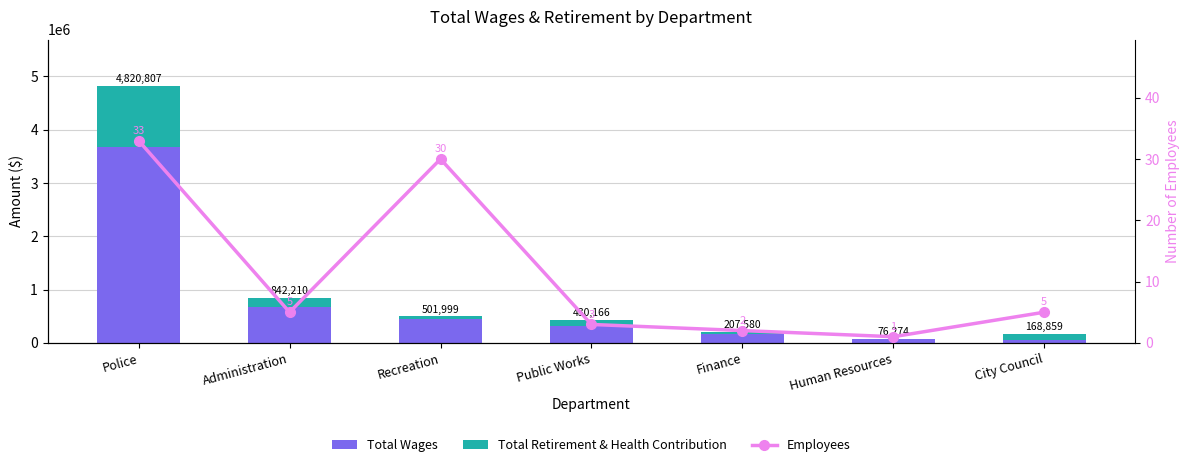

What is the sum of all Total Wages values?

5383252